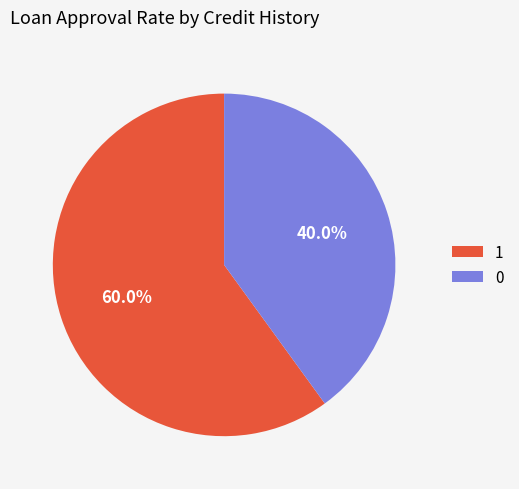

Is 0 the majority of the pie?

No